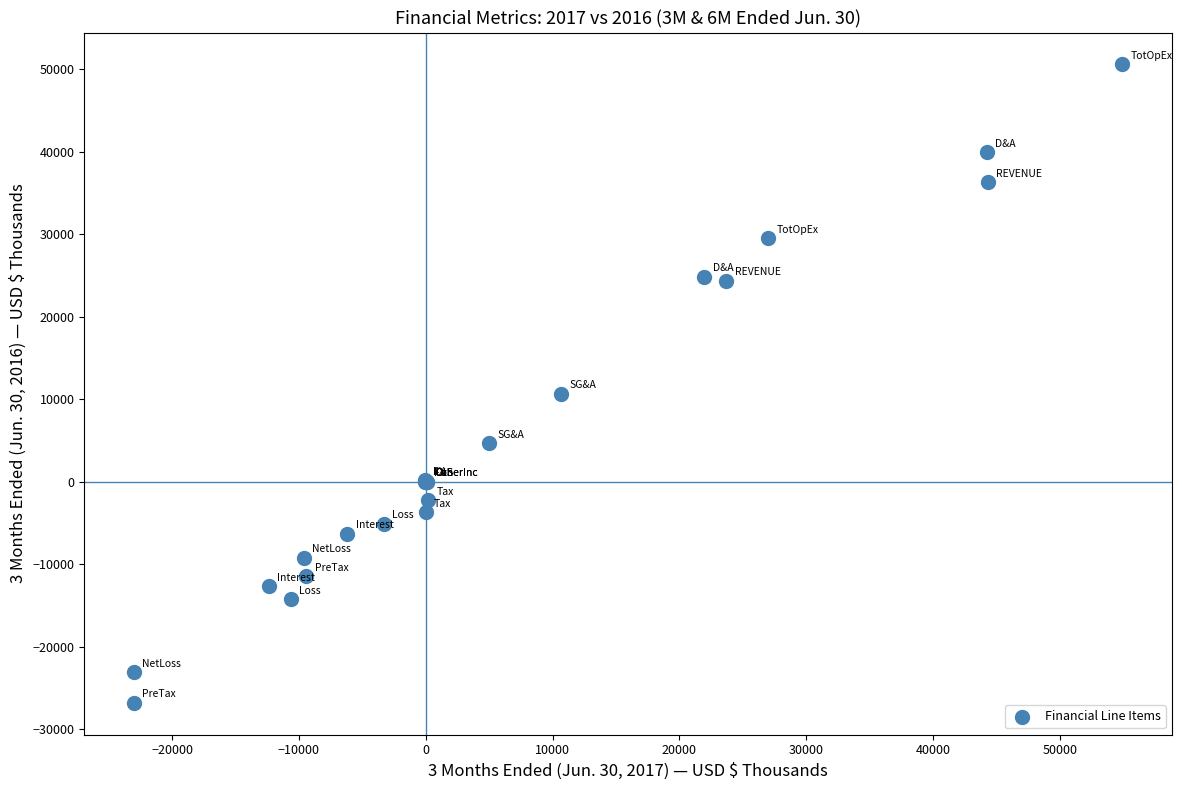

What Y value in the scatter plot is closest to 11886?

10627